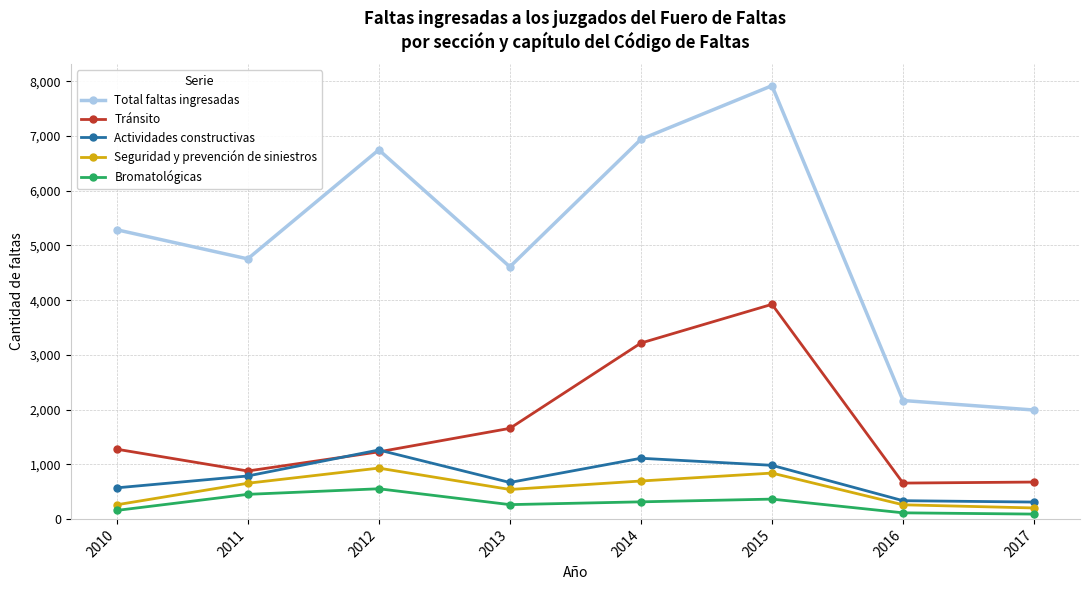

What is the highest value of the Actividades constructivas series?

1260